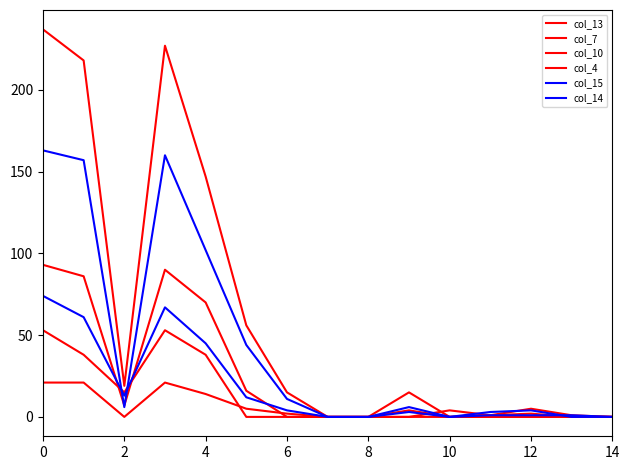

How many lines are shown in the chart?

6